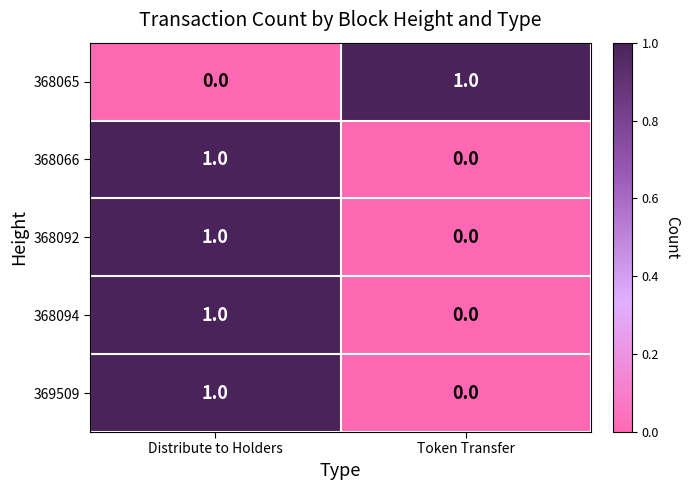

What is the total value across all series at Distribute to Holders?

4